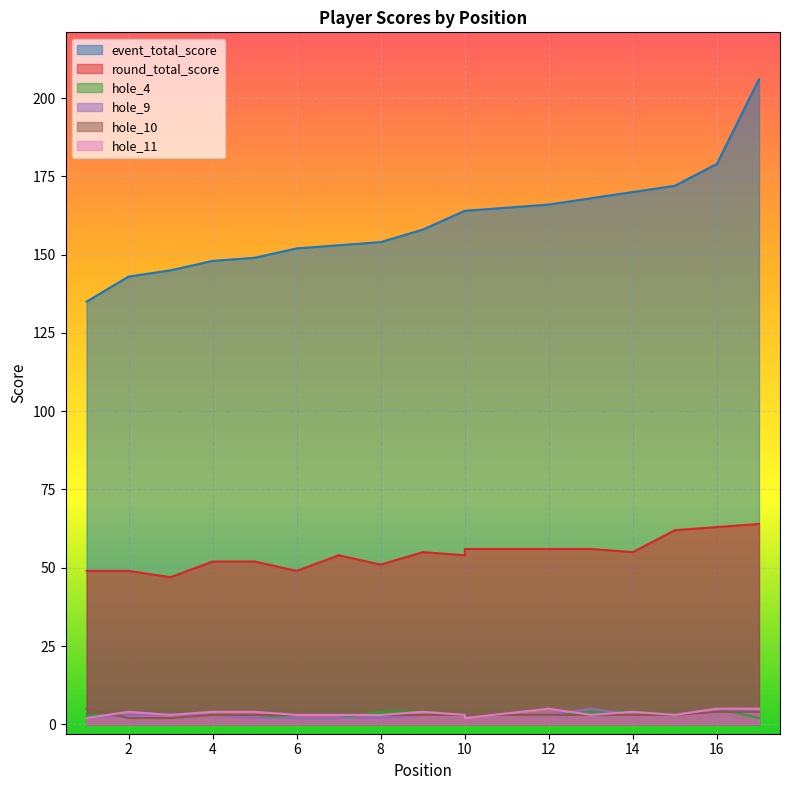

What is the total value across all series at 12?

236